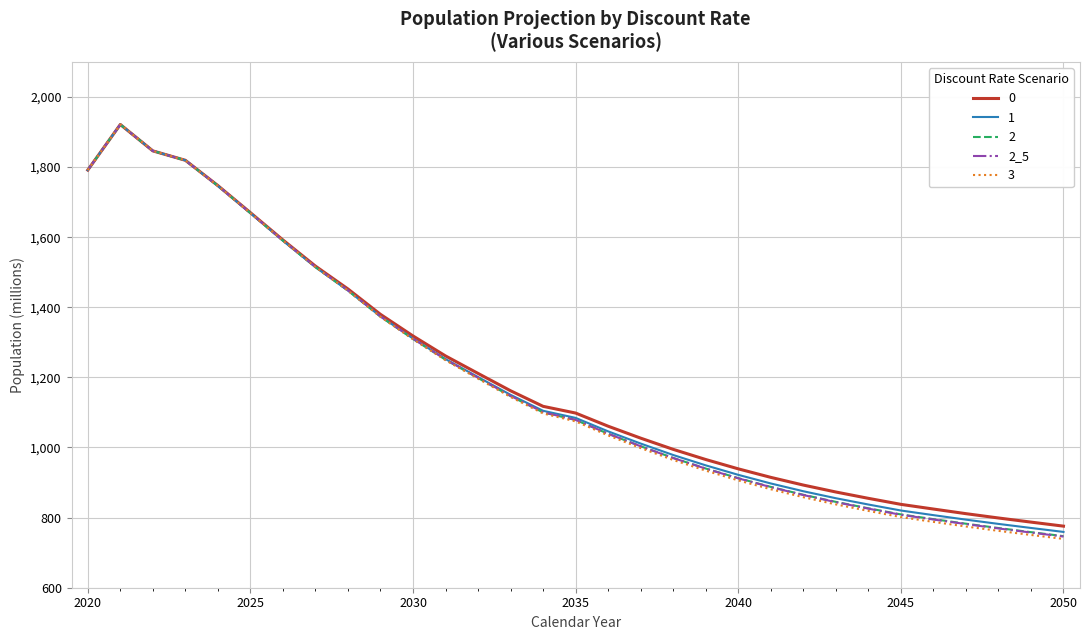

Which series has the largest range (max minus min)?

3